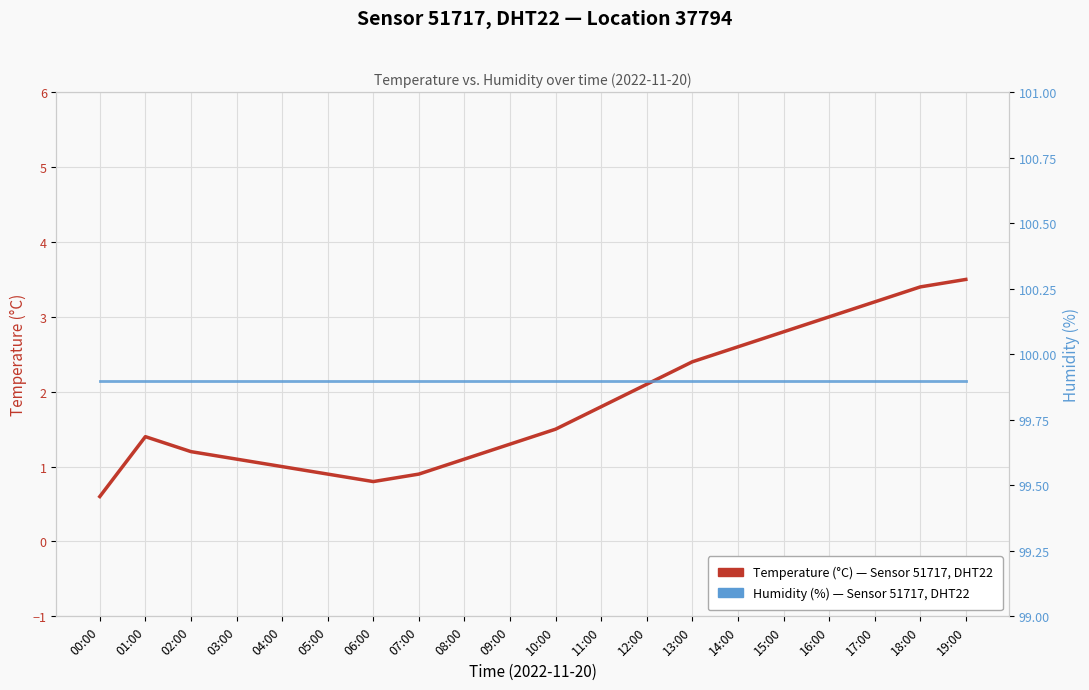

True or false: Temperature (°C) and Humidity (%) intersect in this chart.

False